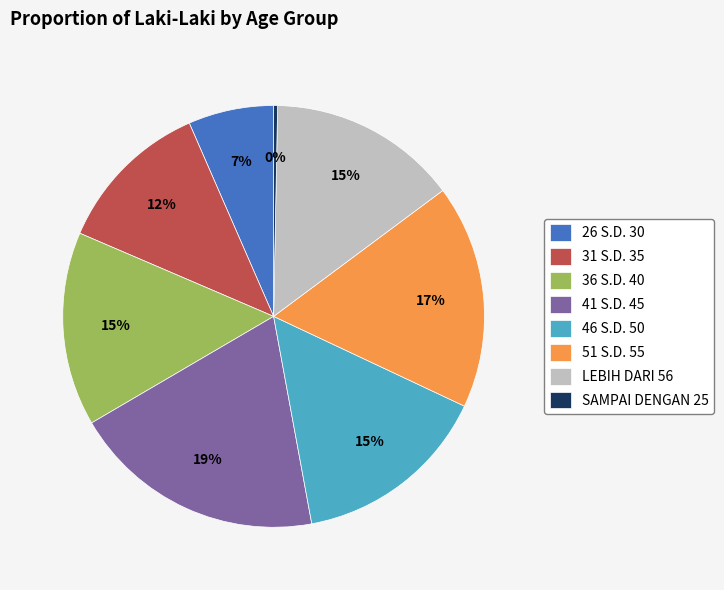

To the nearest percent, what is the average slice percentage?

12%